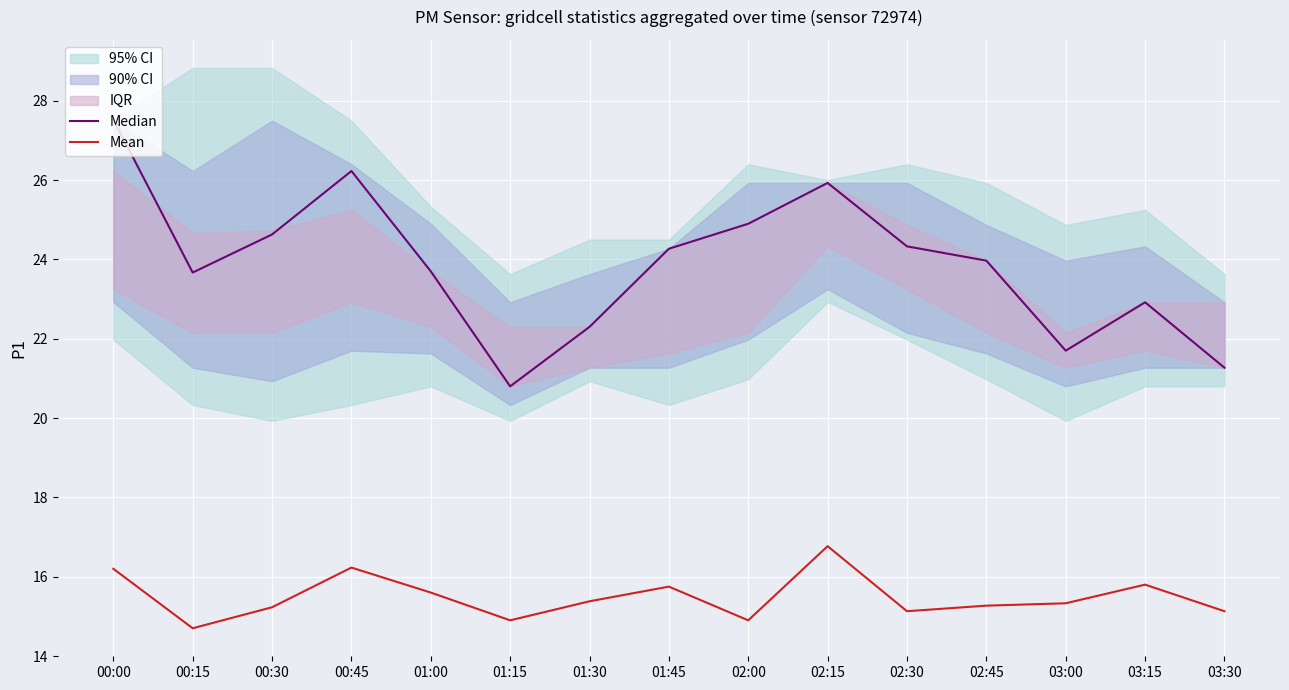

What is the label of the 1st point from the right?

03:30